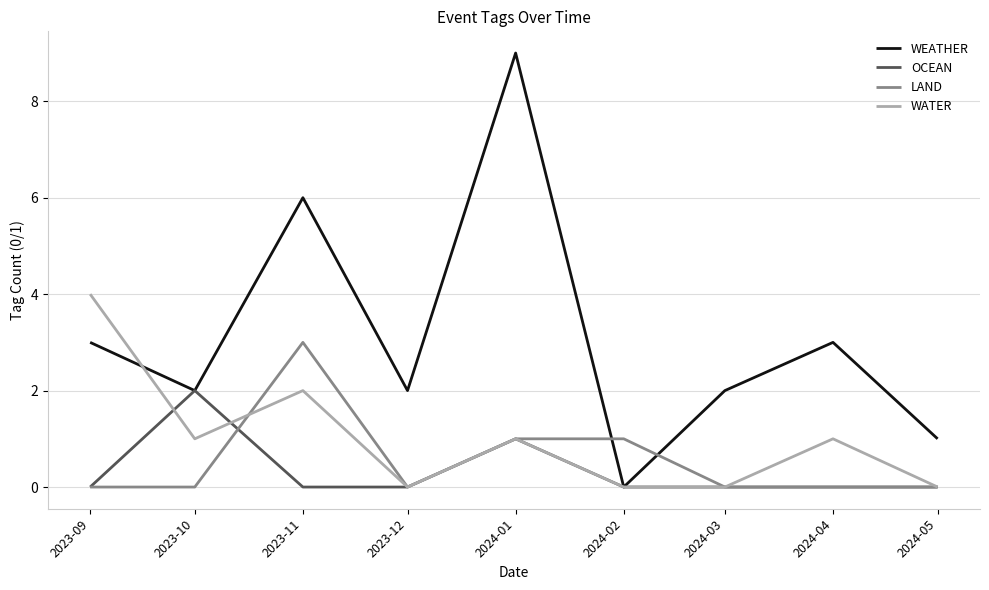

How many interior local valleys does the WEATHER series have?

3